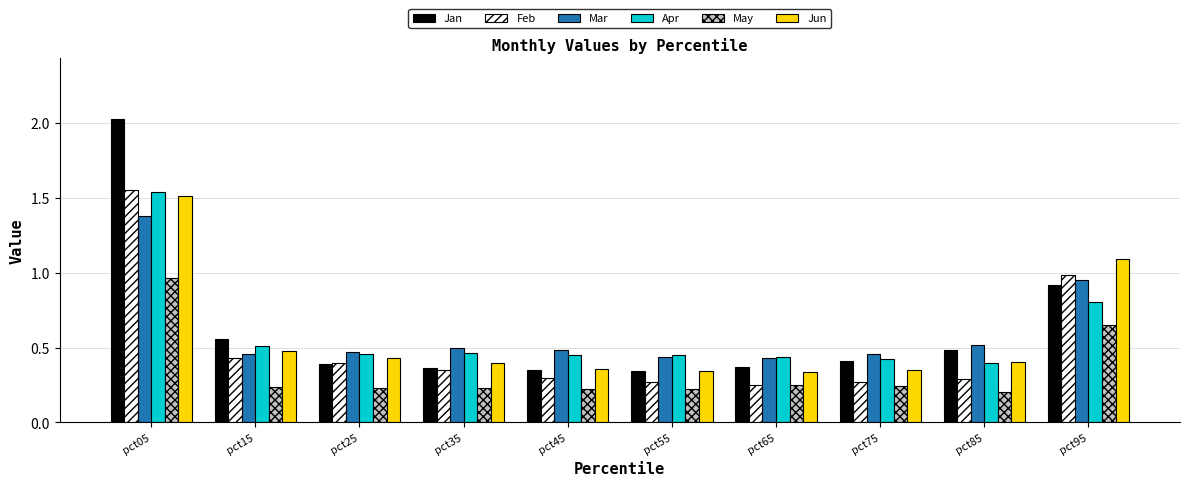

How many bars are there in each group?

6